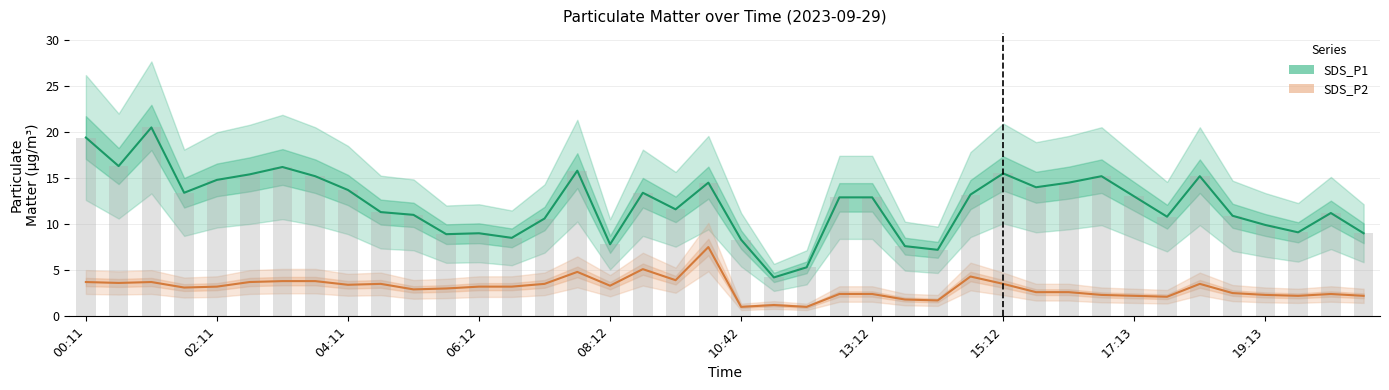

How many bars are there in each group?

2